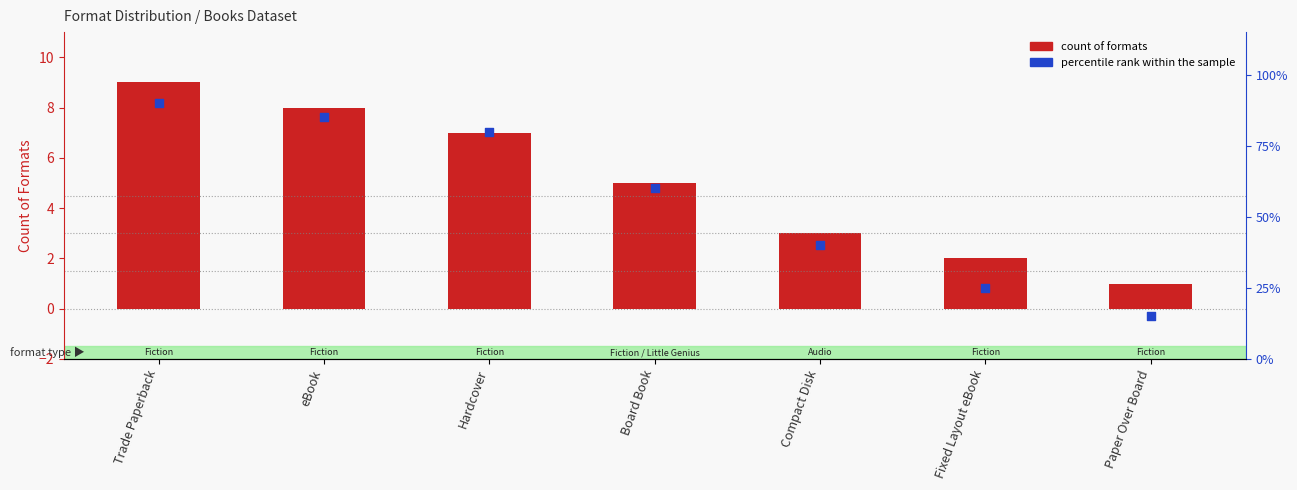

Which series has the largest Y range (max minus min)?

Percentile rank within sample